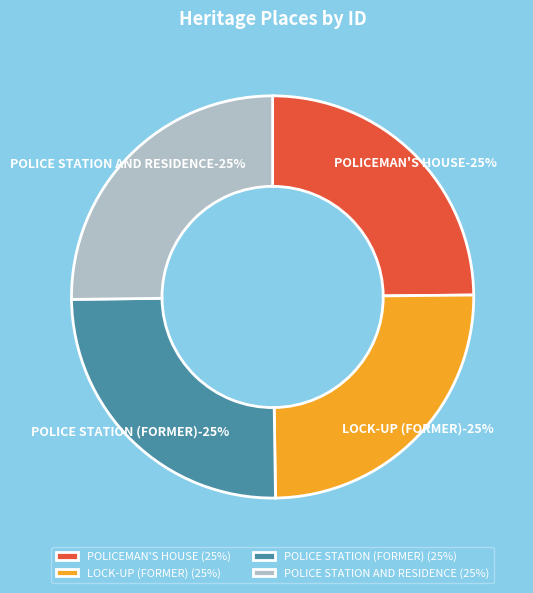

Is POLICEMAN'S HOUSE (FORMER) the majority of the pie?

No